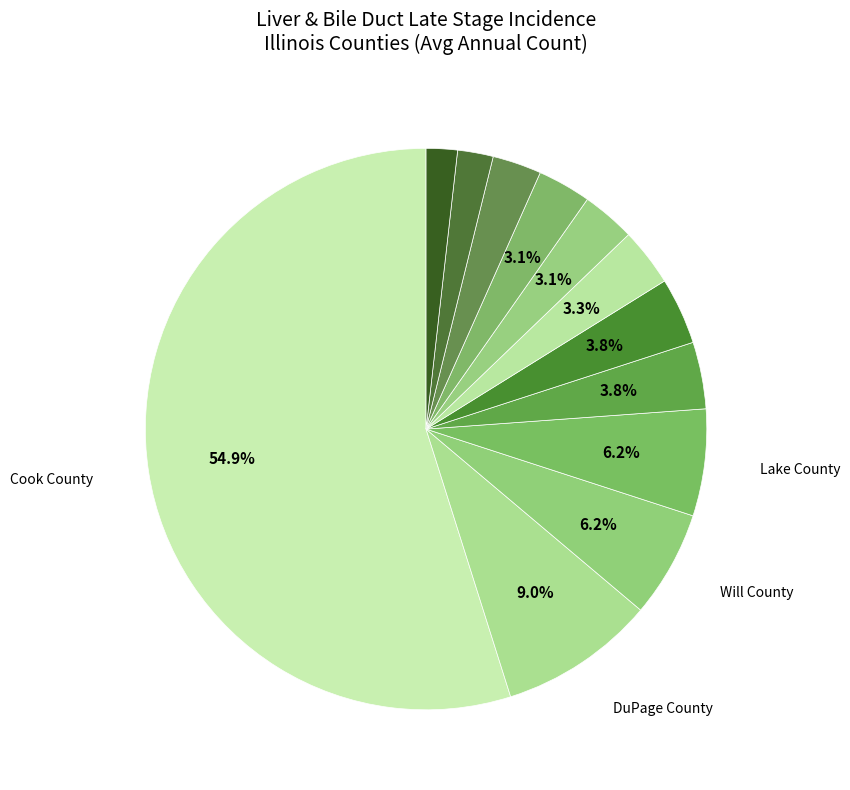

Count the number of slices in the pie.

12